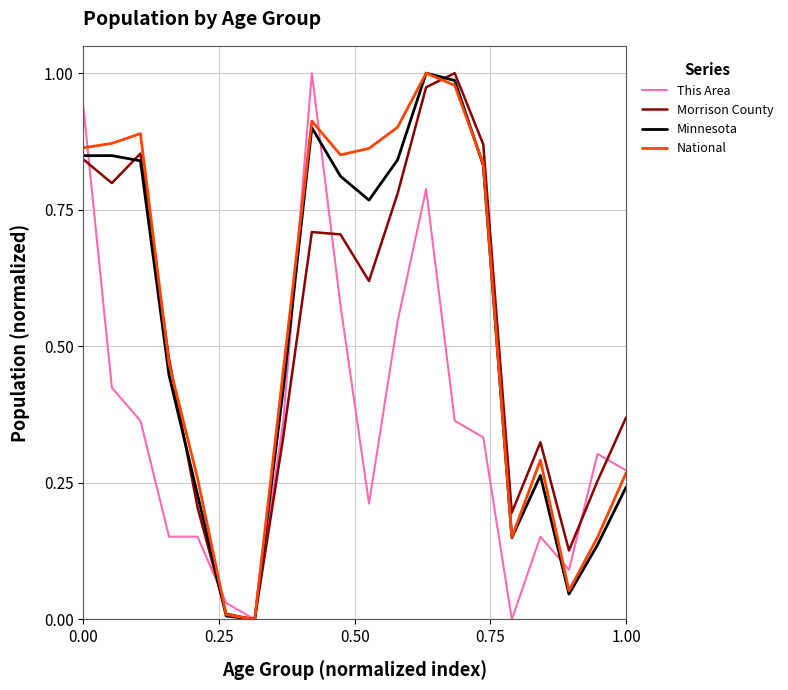

Rank the series by their maximum value, from highest to lowest.

This Area, Morrison County, Minnesota, National